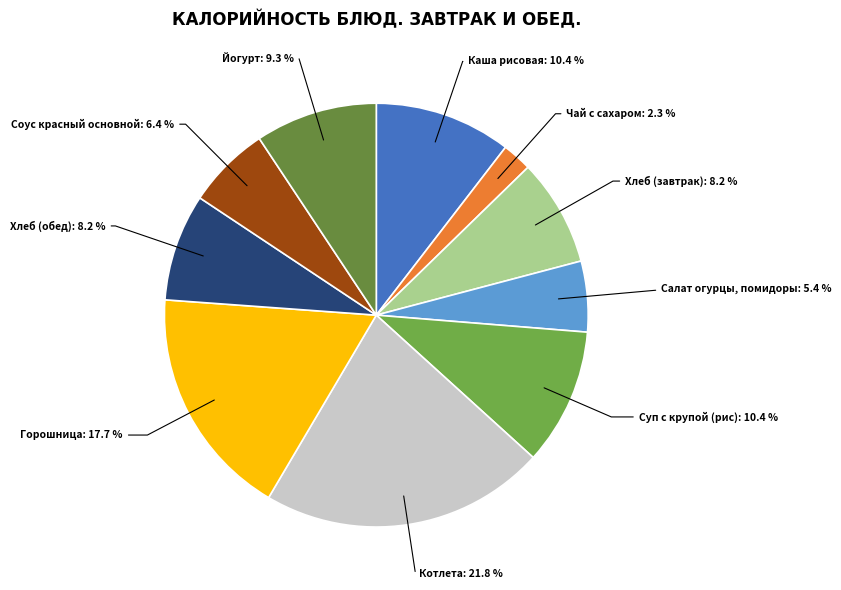

True or false: Каша рисовая accounts for 10% of the total.

True